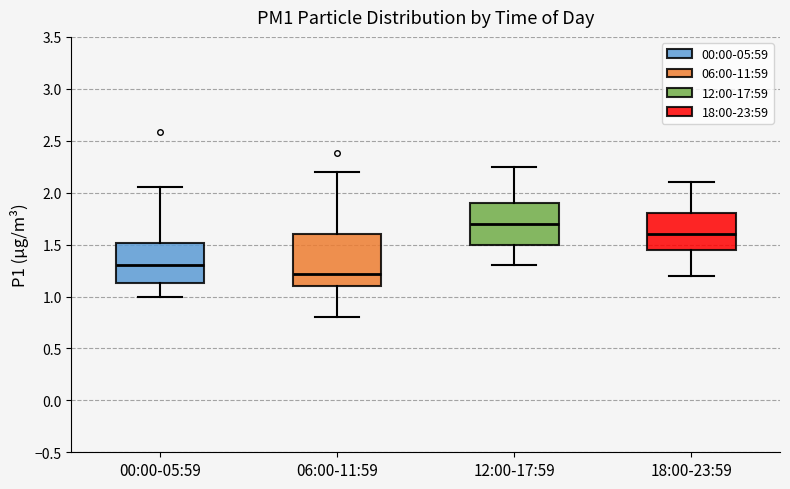

Reading left to right, read every box against the y-axis: the position of its median line, the range the box covers, and the ends of its whiskers. The values are not printed on the chart, so give them approximately, as read against the axis.

00:00-05:59: median 1.30, box 1.15 to 1.50, whiskers 1.00 to 2.05
06:00-11:59: median 1.20, box 1.10 to 1.60, whiskers 0.80 to 2.20
12:00-17:59: median 1.70, box 1.50 to 1.90, whiskers 1.30 to 2.25
18:00-23:59: median 1.60, box 1.45 to 1.80, whiskers 1.20 to 2.10